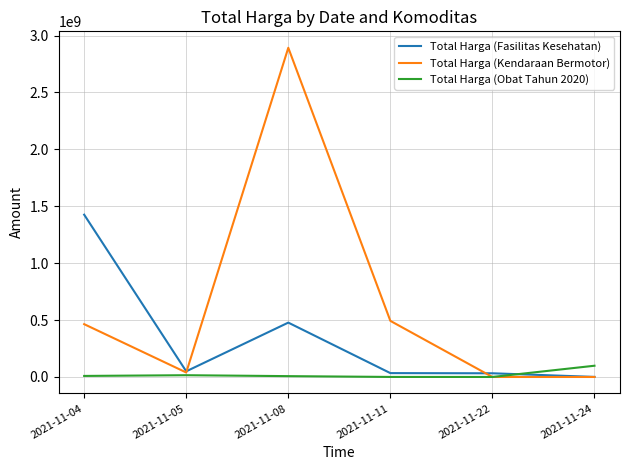

What is the difference between the second highest and minimum values in the Total Harga (Kendaraan Bermotor) series?

493000000